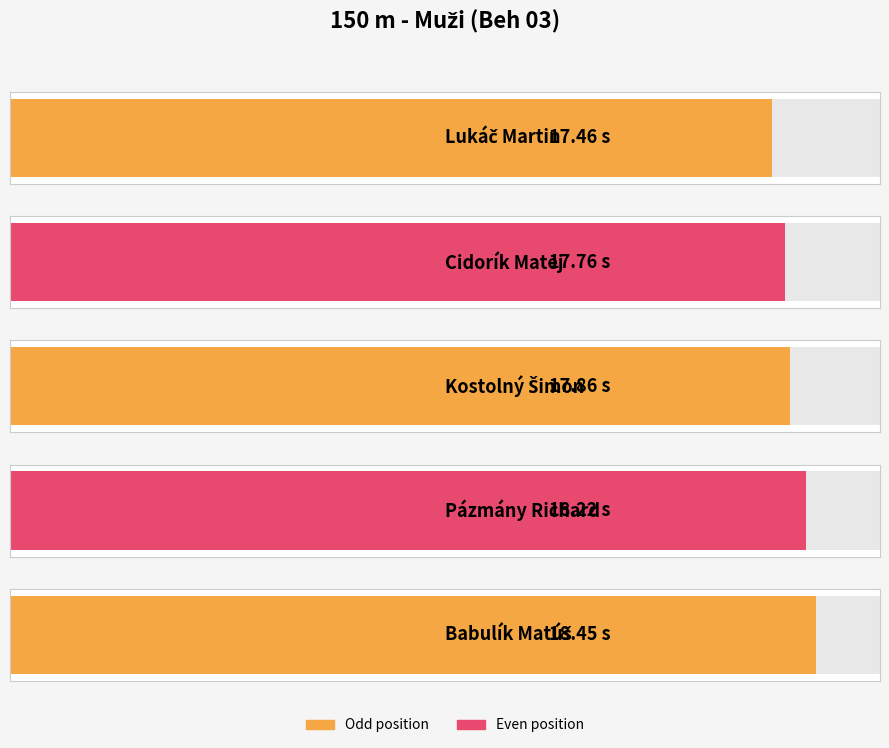

At which category does the chart reach its peak across all series?

Babulík Matúš